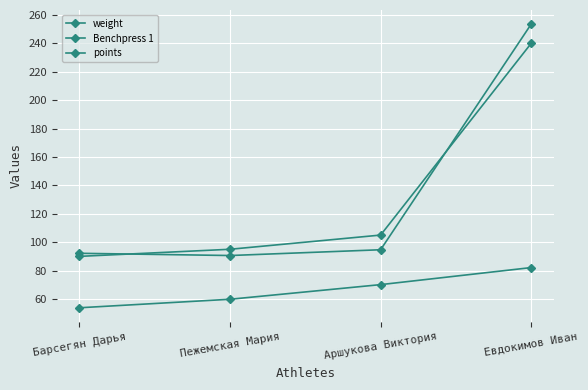

What is the difference between the highest and lowest values at Барсегян Дарья?

38.4